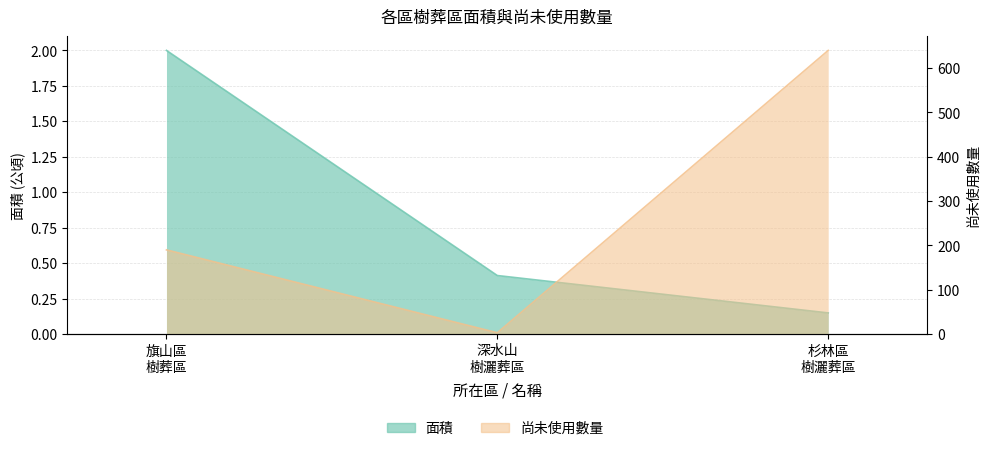

At which label is 面積 closest to 1?

深水山
樹灑葬區